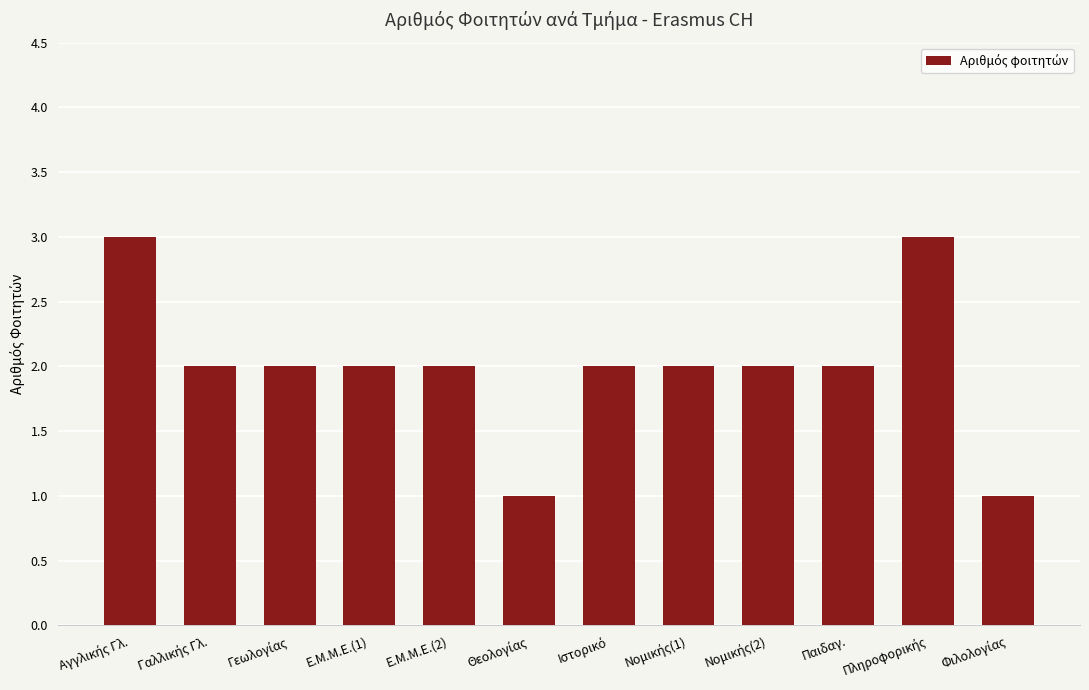

True or false: the data shows 2 at Παιδαγ..

True